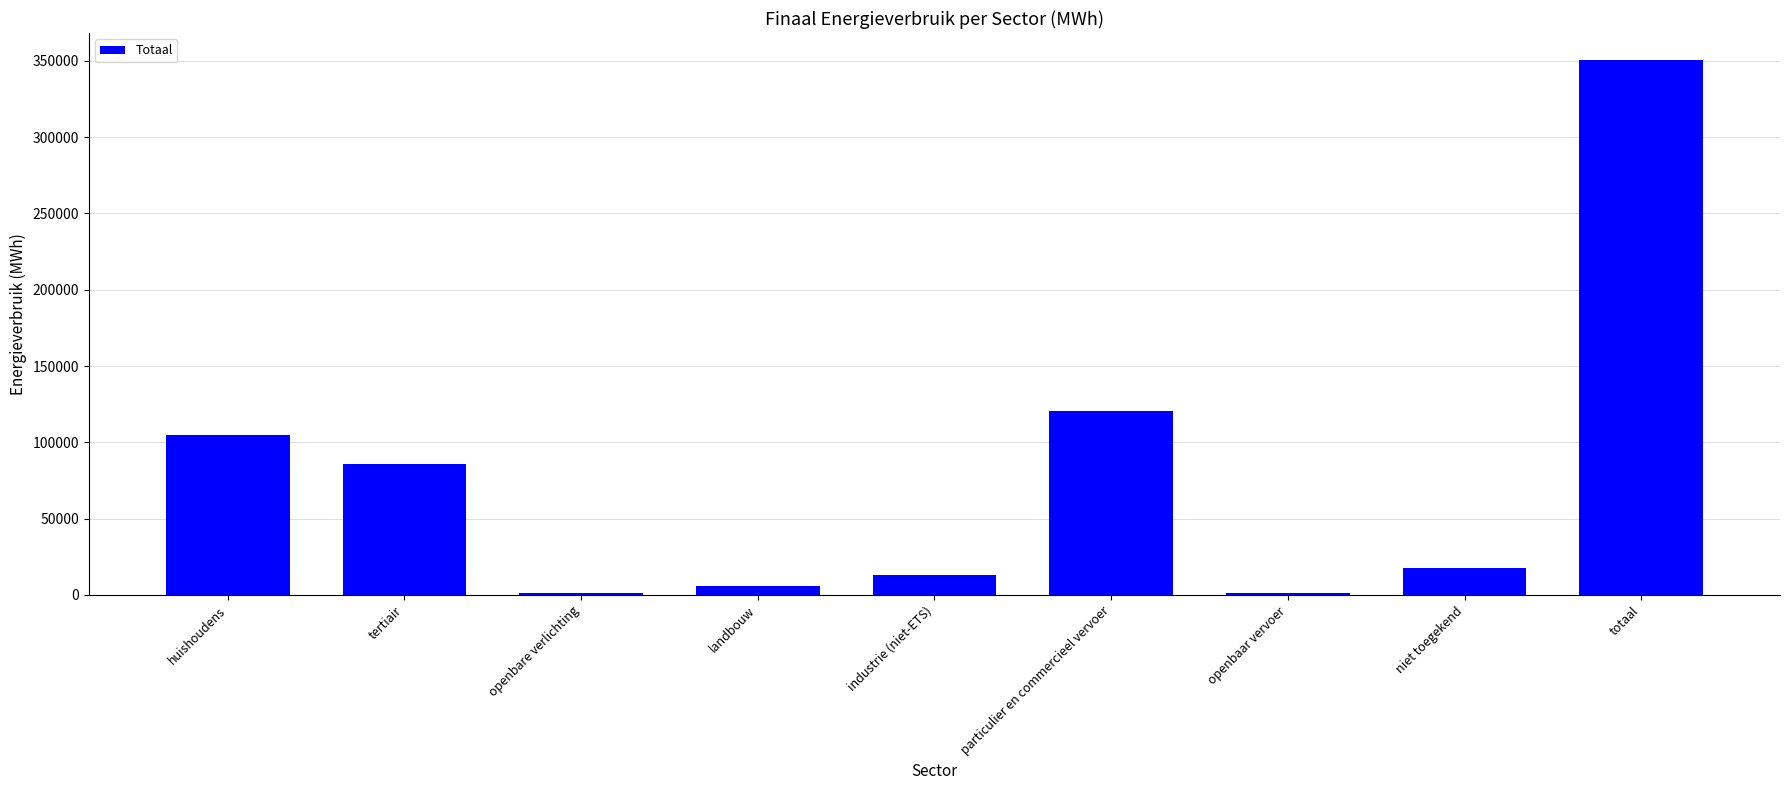

What is the sum of all values?

701225.0